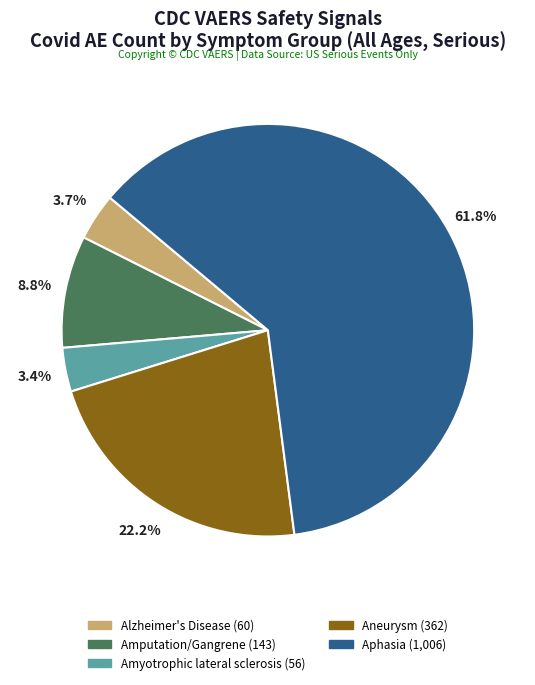

Which has a higher value, Aphasia or Amputation/Gangrene?

Aphasia